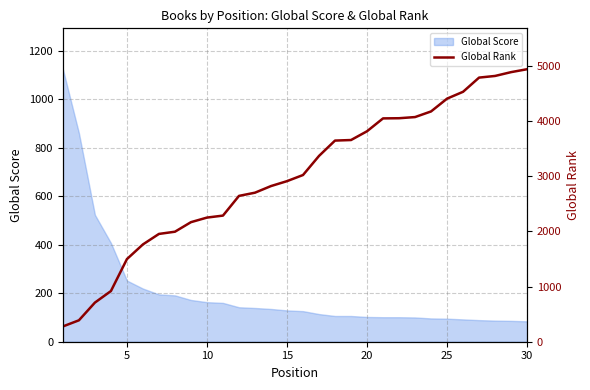

The value of Global Score at 10 is 163. True or false?

True